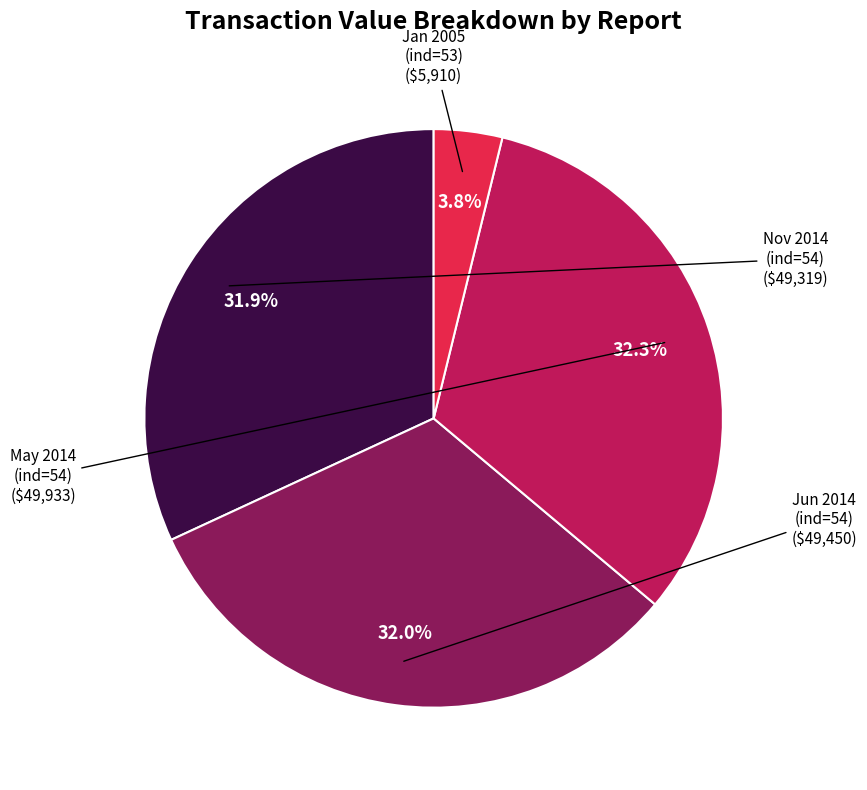

Which has a higher value, Jun 2014 (ind=54) or Jan 2005 (ind=53)?

Jun 2014 (ind=54)